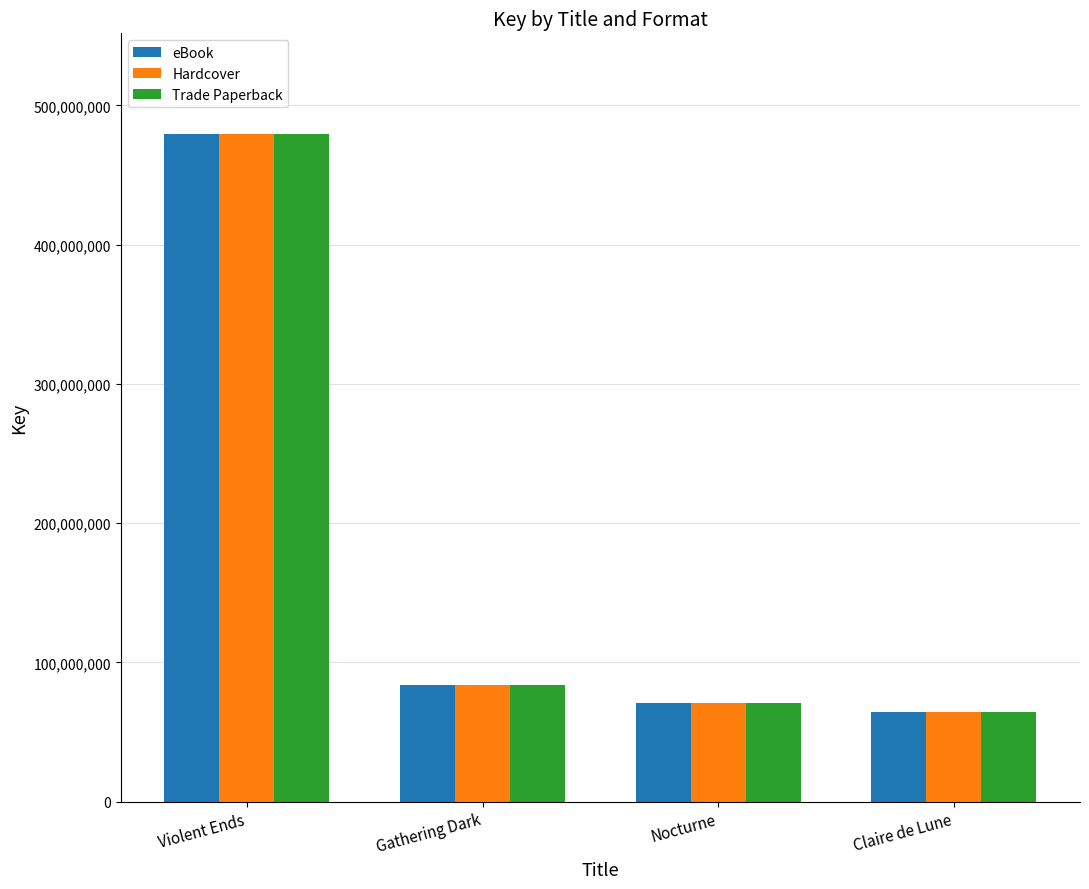

What is the label of the 2nd bar from the right?

Nocturne